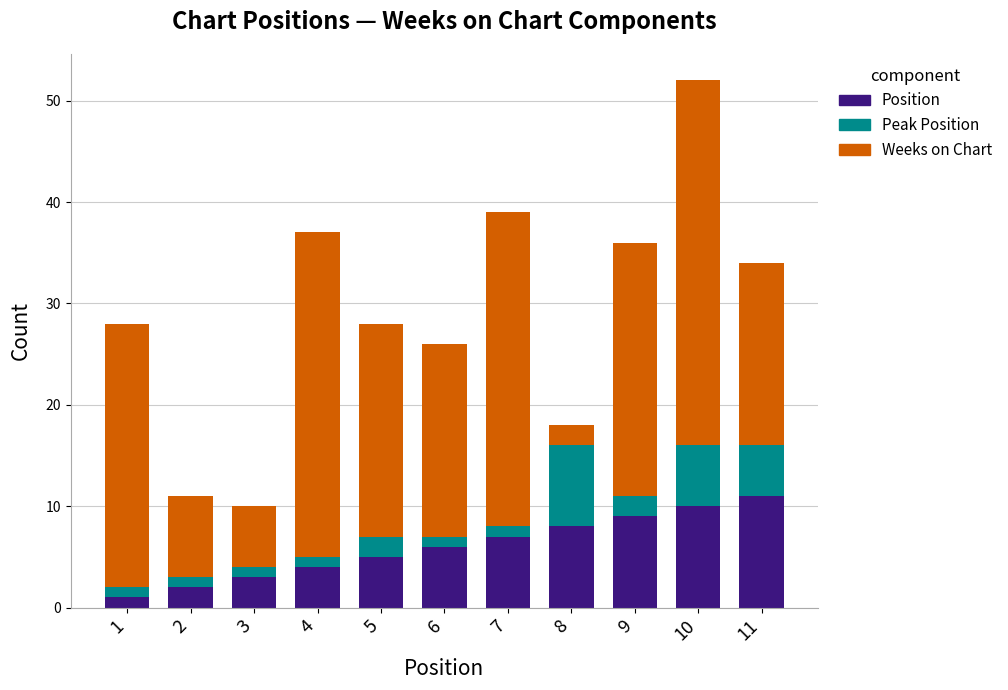

The Position series shows 11 at 11. True or false?

True